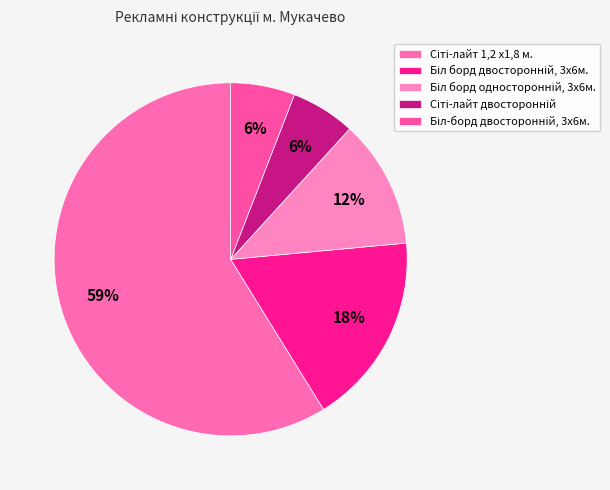

Which slice is the smallest?

Сіті-лайт двосторонній